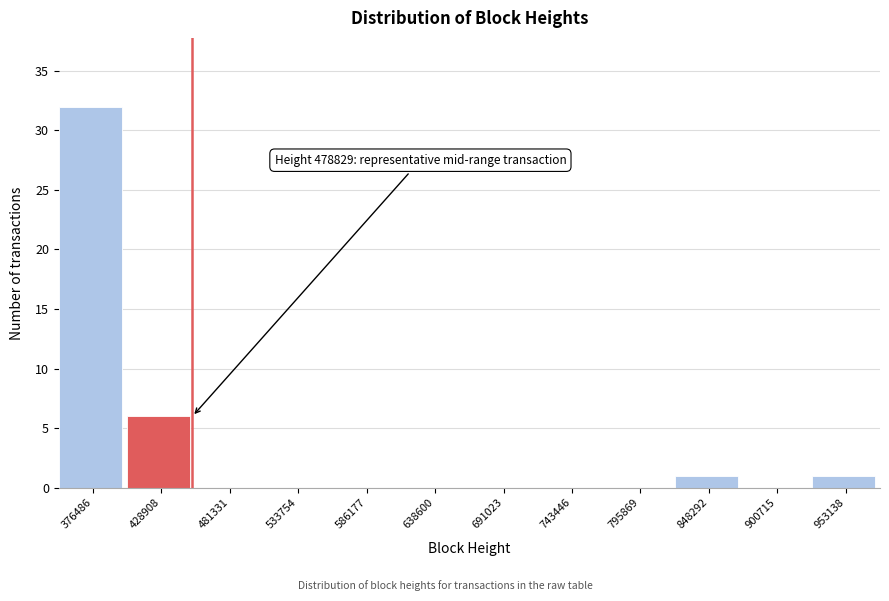

Reading right to left, what are all the values shown in this chart?

953138=1	900715=0	848292=1	795869=0	743446=0	691023=0	638600=0	586177=0	533754=0	481331=0	428908=6	376486=32